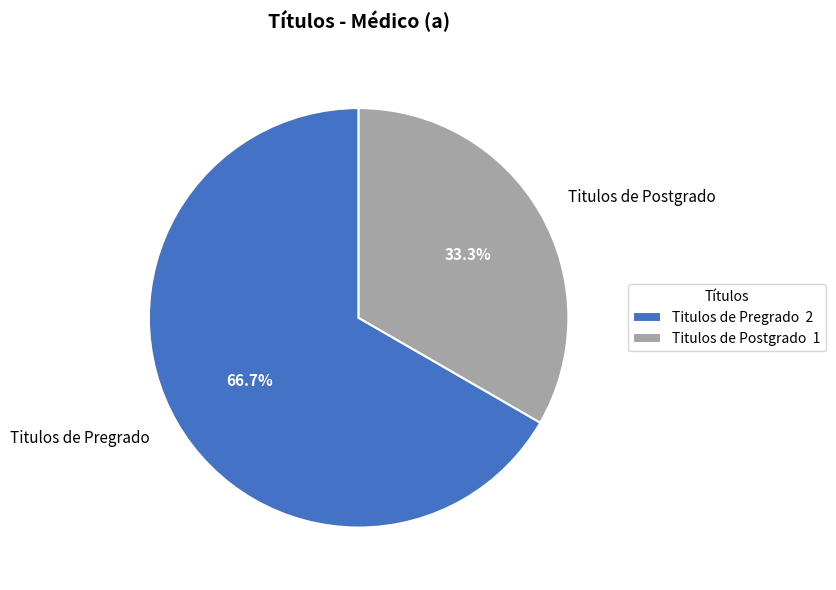

How many slices are in this pie chart?

2